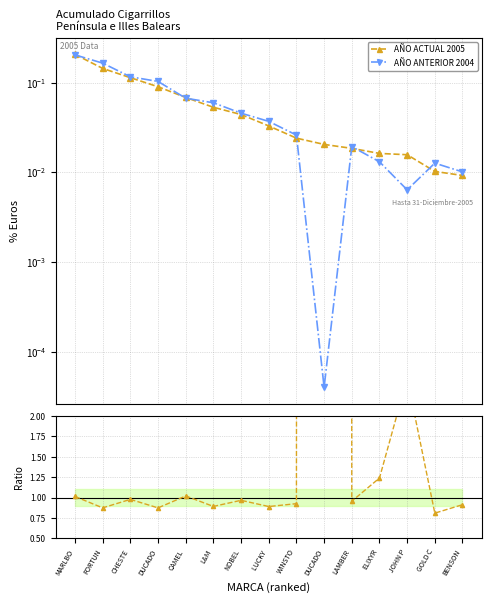

Which series has the largest total across all categories?

Ratio Actual/Anterior